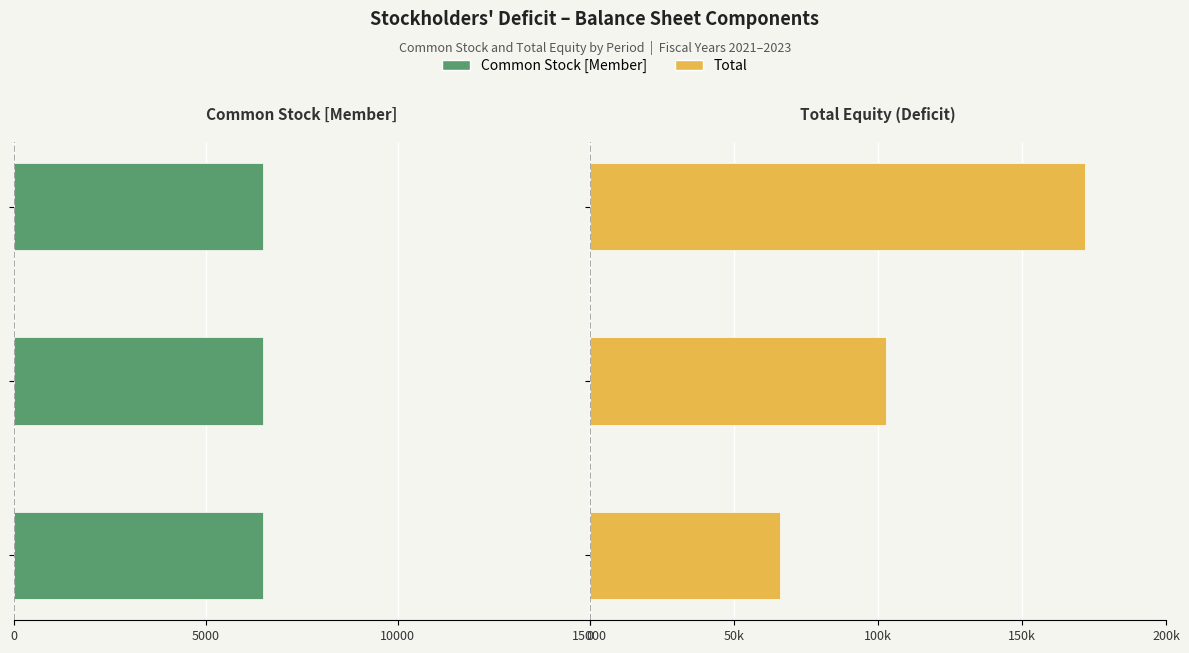

What is the value of the Total bar at the 3rd from the left?

171708.0